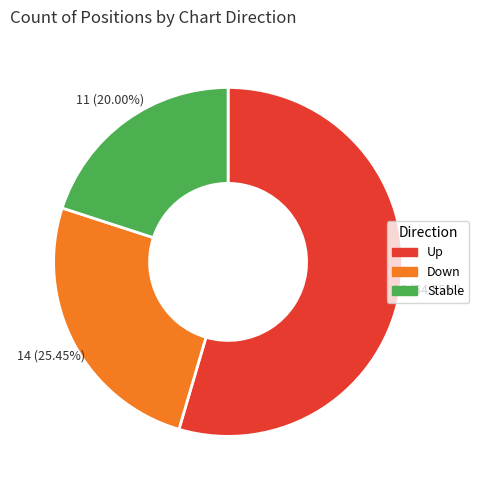

Is there any slice that represents more than half of the pie?

Yes